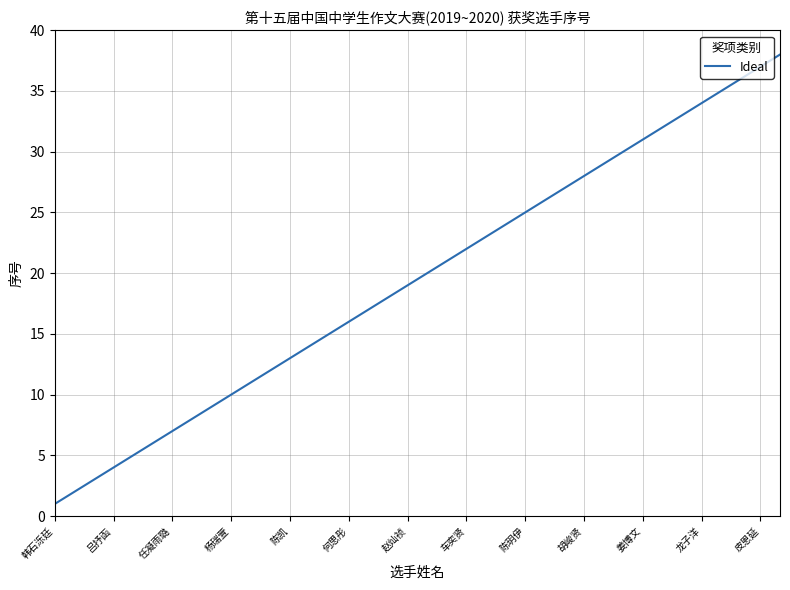

True or false: there are more than 2 points higher than both neighbors.

False